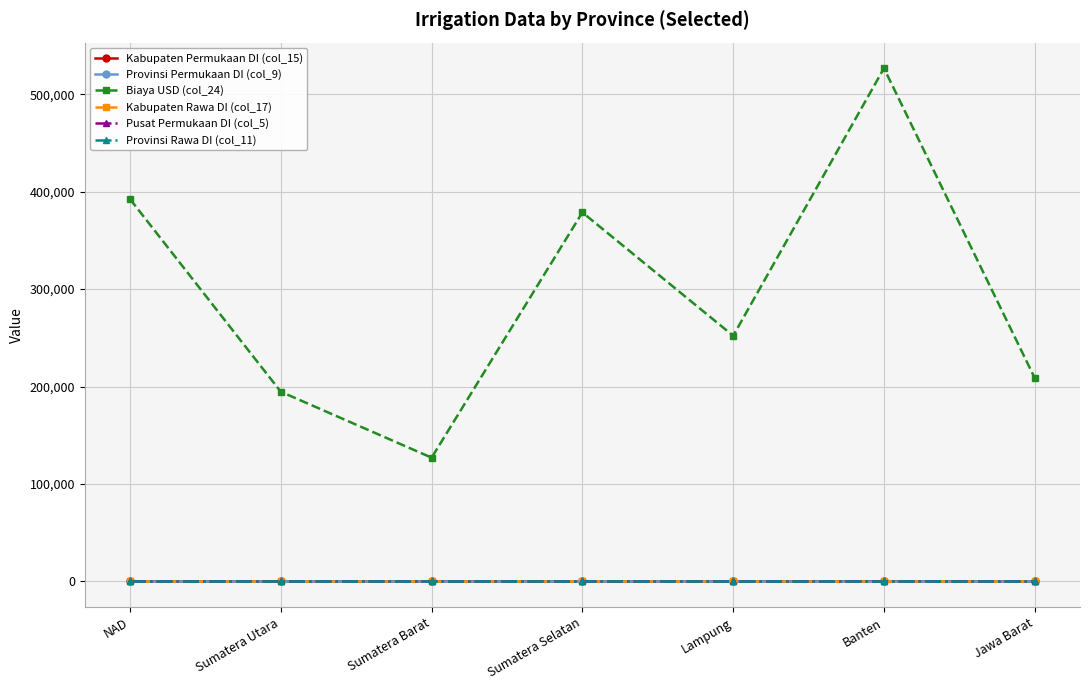

What is the sum of all Kabupaten Permukaan DI (col_15) values?

676